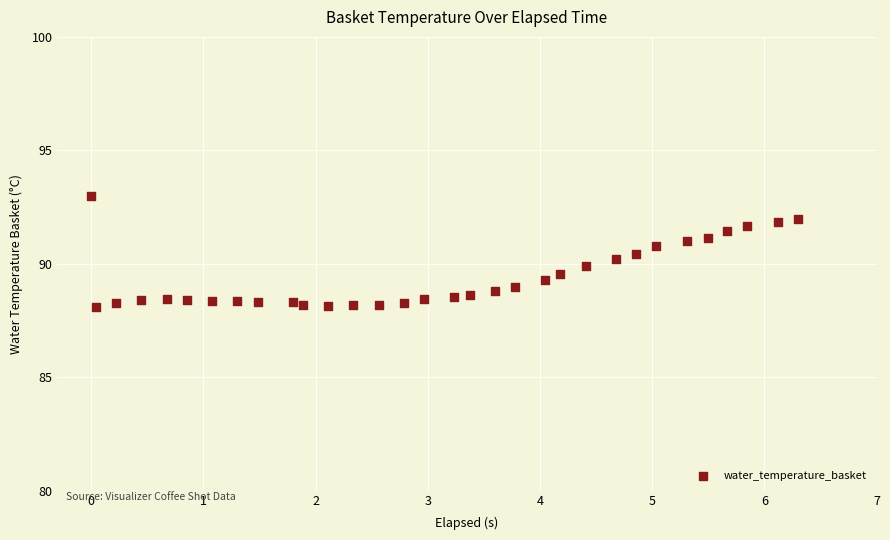

What is the range of X values (max minus min)?

6.3